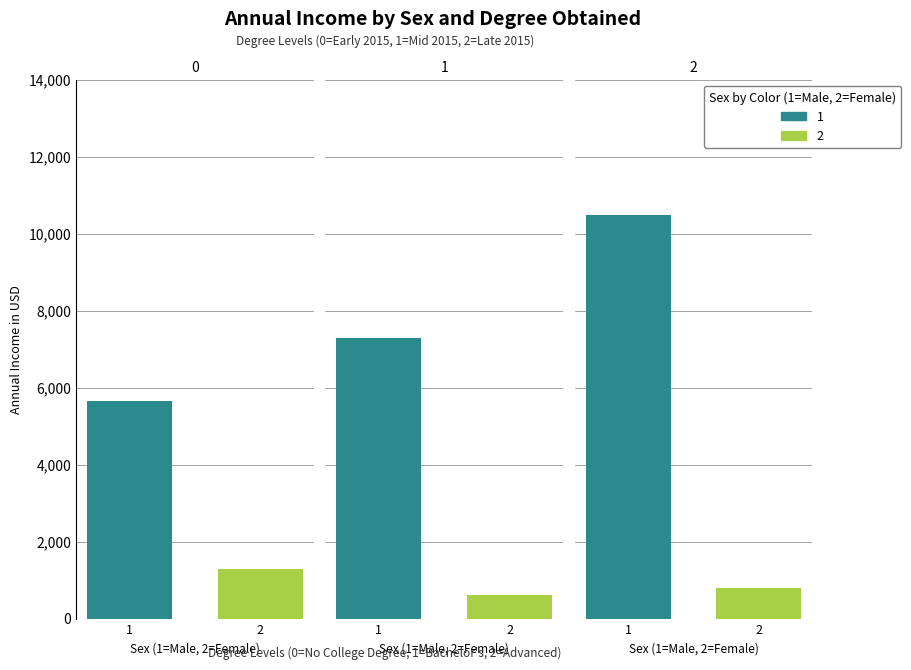

What is the difference between the second highest and minimum values in the 2 series?

191